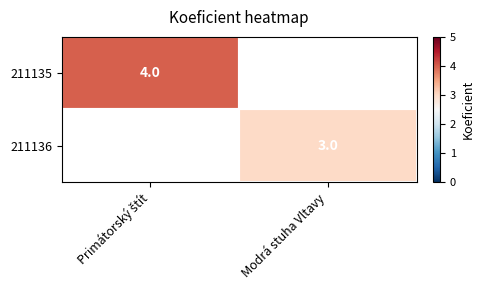

The value of 211136 at Modrá stuha Vltavy is 3. True or false?

True